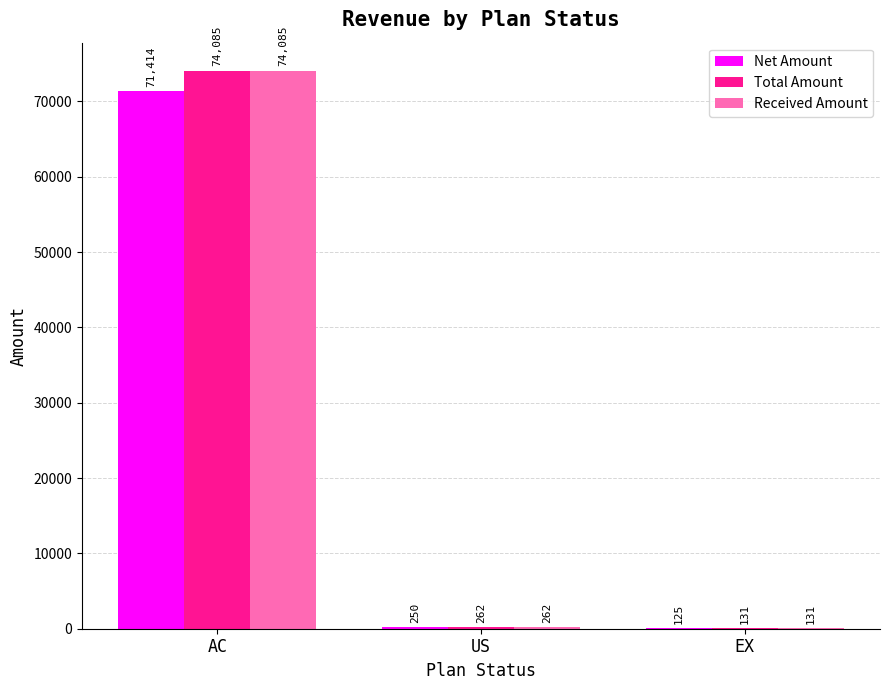

What is the maximum value for Total Amount?

74084.6